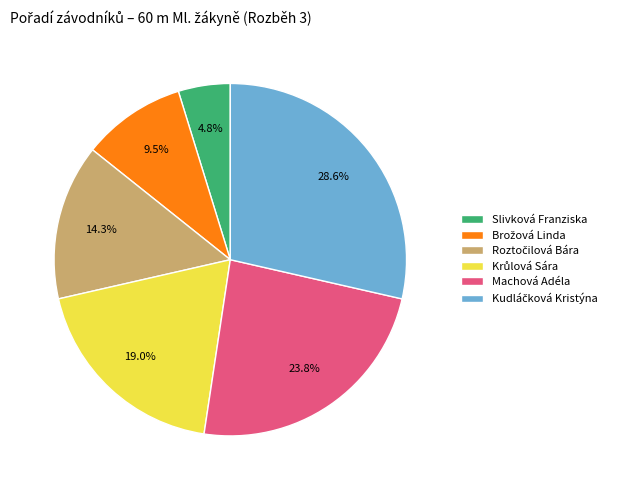

How much of the chart is everything except Machová Adéla?

76.2%